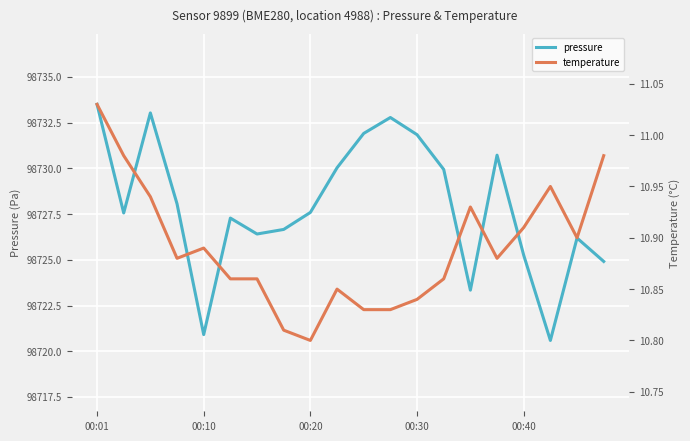

What is the maximum value for pressure?

98733.5